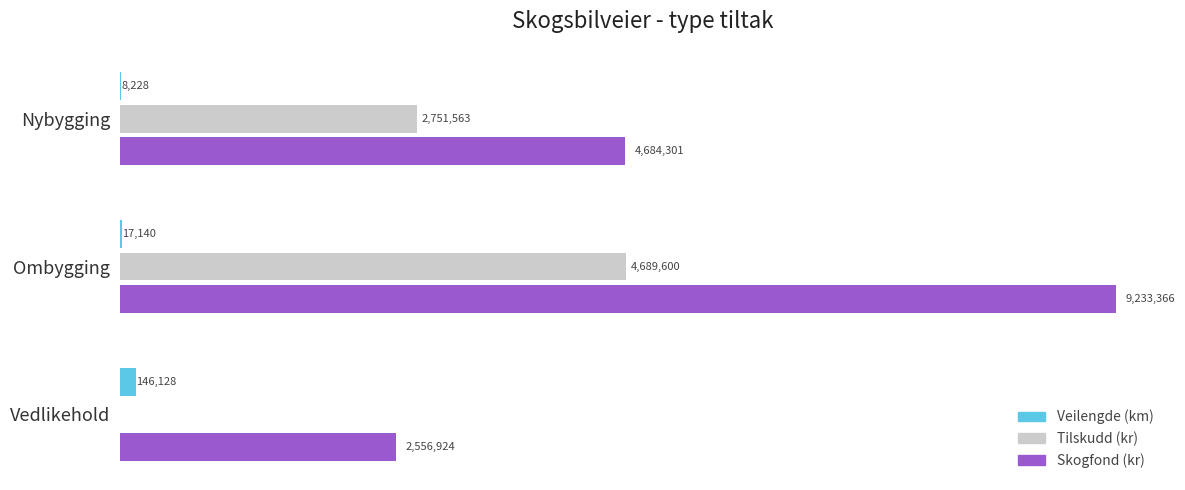

What are all the series names shown in the legend?

Veilengde (km), Tilskudd (kr), Skogfond (kr)